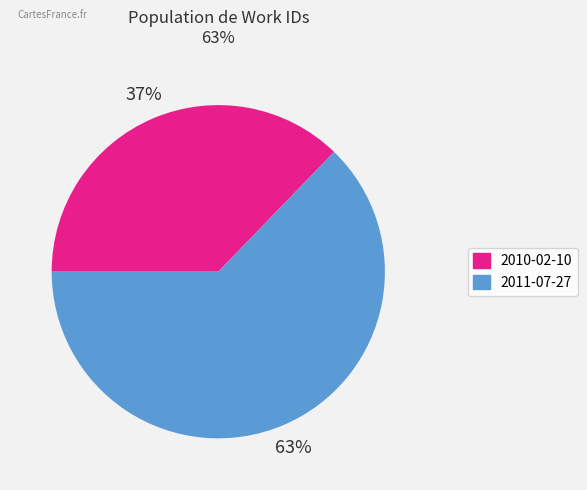

Does any single category account for the majority?

Yes